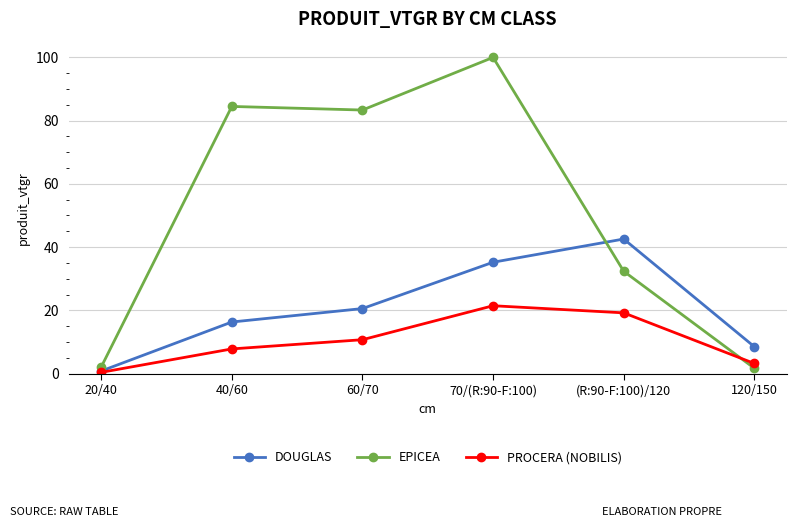

The value of PROCERA (NOBILIS) at 60/70 is 10.8. True or false?

True